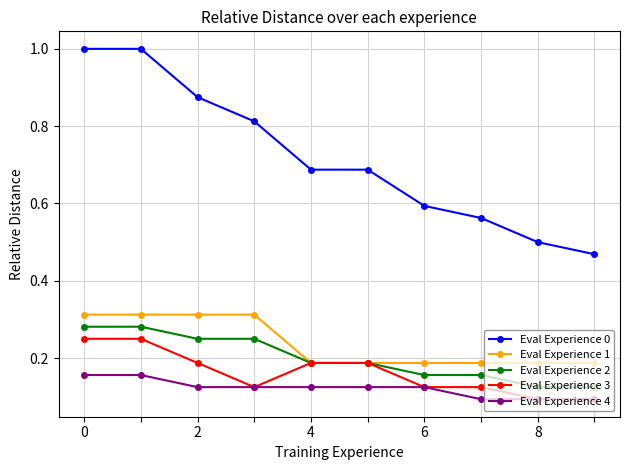

What is the highest value of the Eval Experience 0 series?

1.0